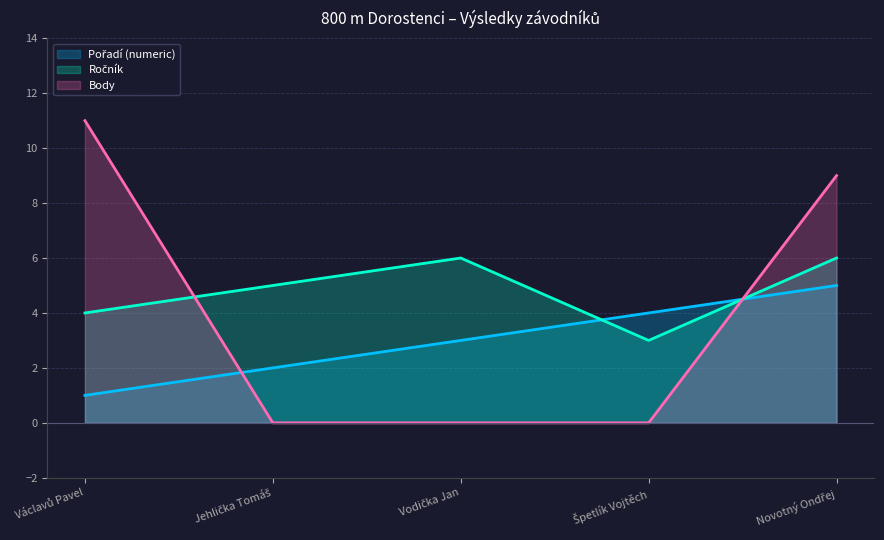

Rank the series by their average value, from lowest to highest.

Pořadí (numeric), Body, Ročník